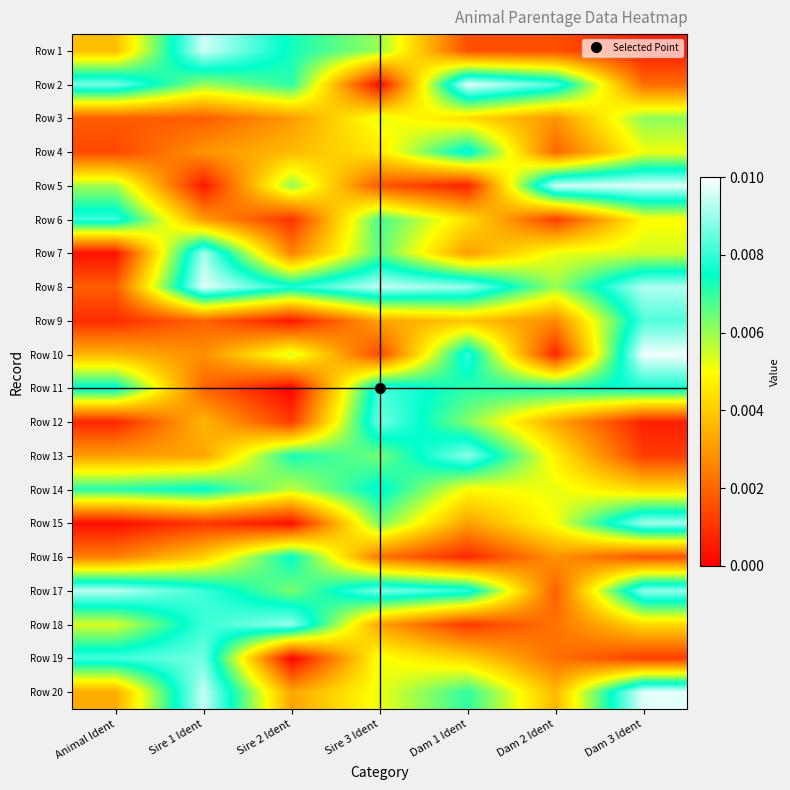

Which label corresponds to the smallest value in the chart?

Sire 2 Ident